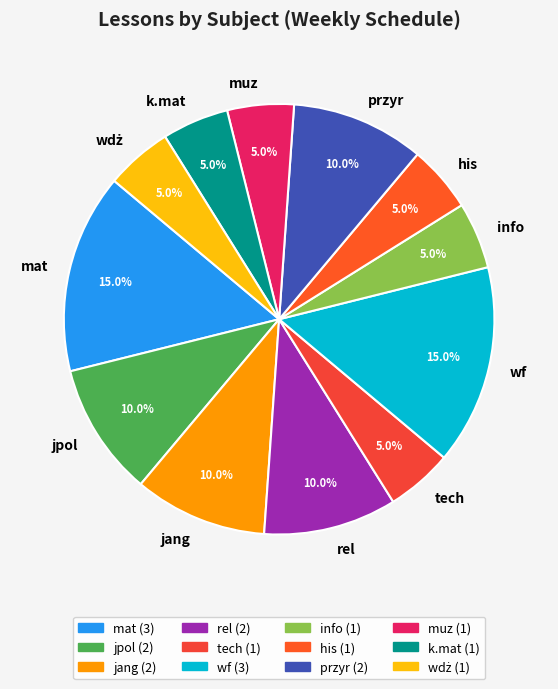

Which has a higher value, tech or jang?

jang